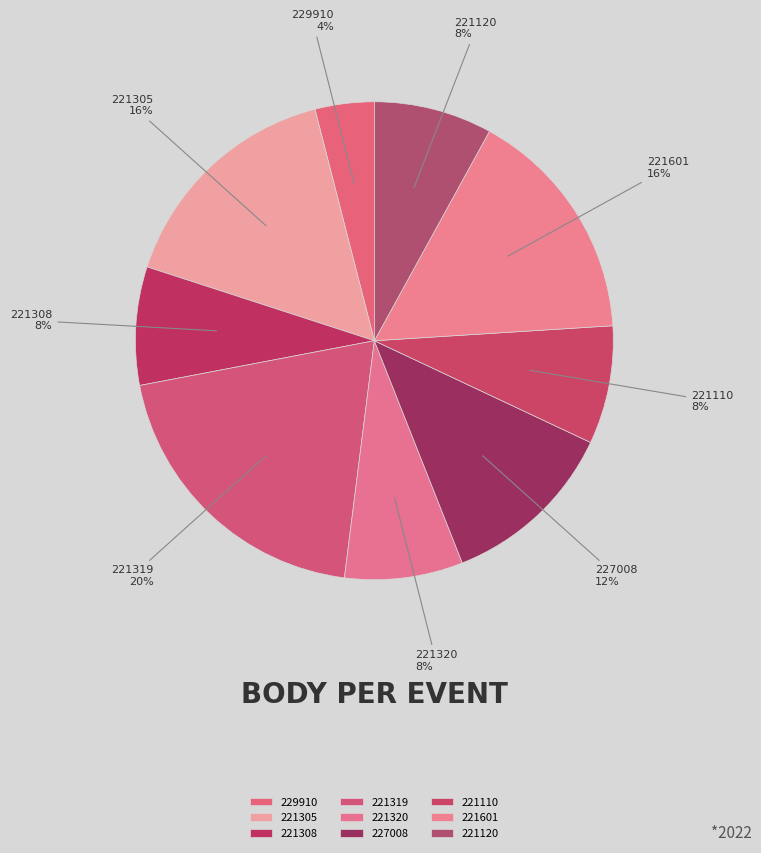

Combined, do 227008 and 221319 account for over 50%?

No